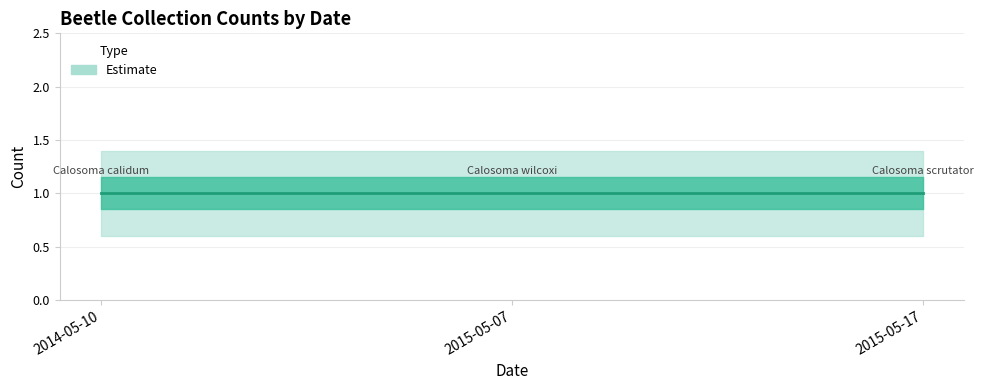

At how many categories does at least one series exceed 1?

3